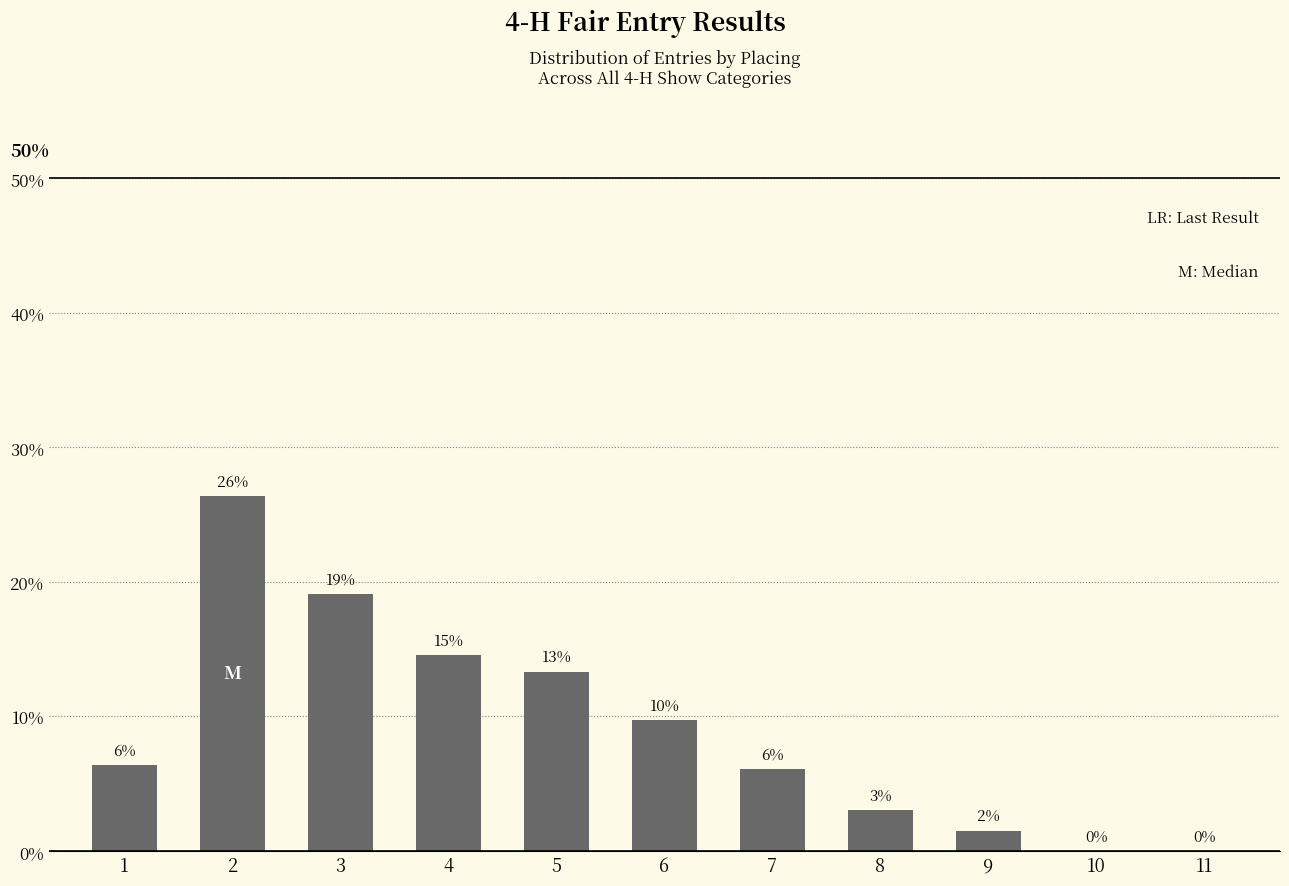

Are the bars horizontal?

No